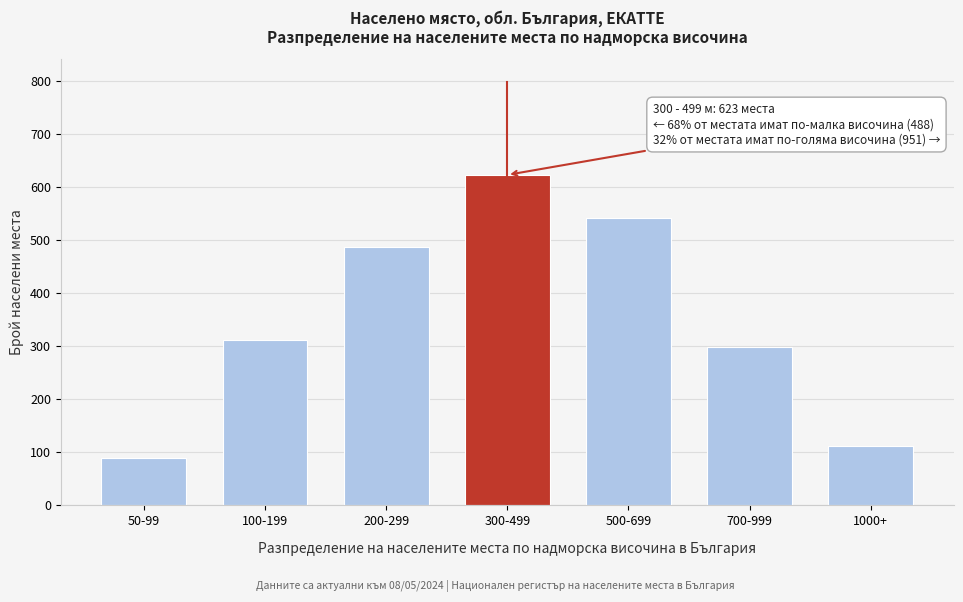

Reading right to left, transcribe all the data shown in this chart.

112	298	541	623	487	312	89